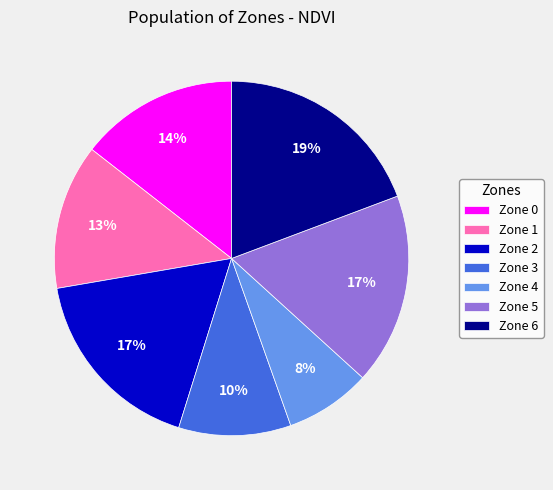

Do Zone 4 and Zone 5 together represent more than half of the pie?

No